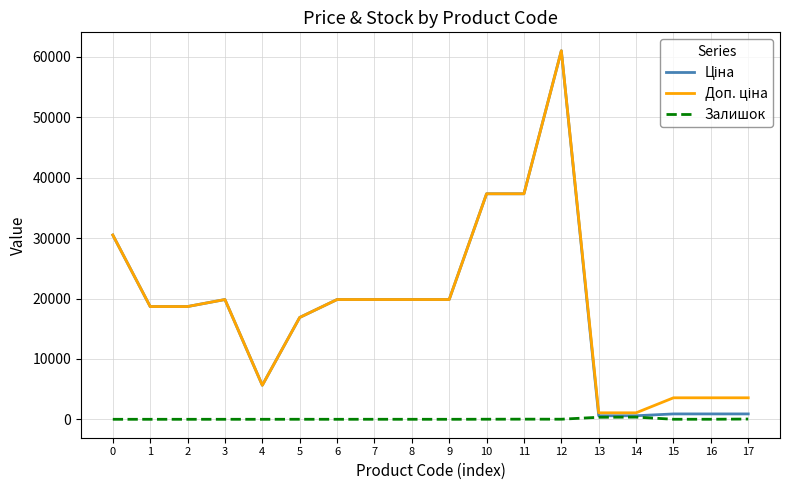

What is the maximum value shown in the chart?

61024.7